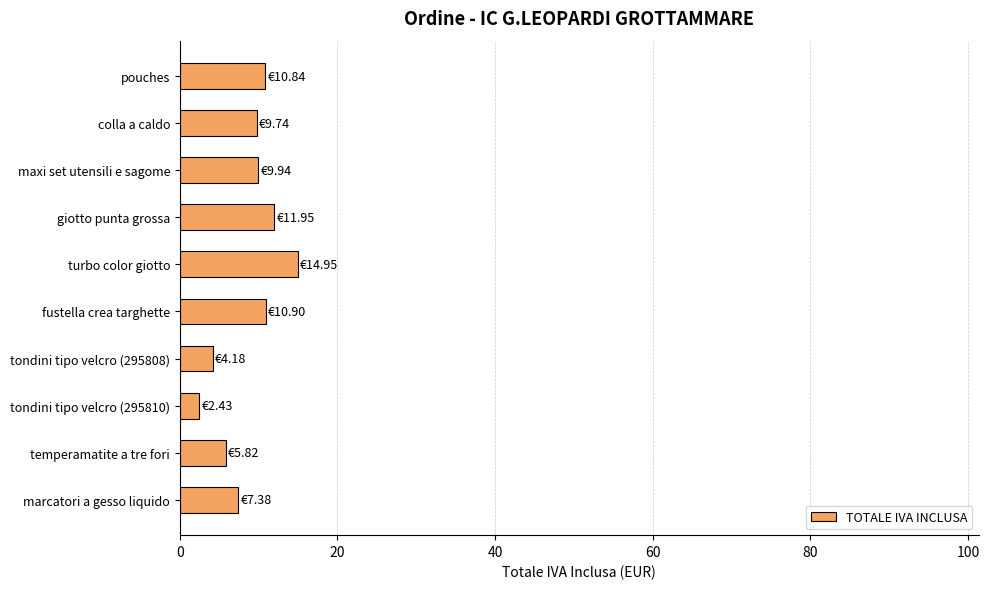

Which category has the highest value across all series?

turbo color giotto